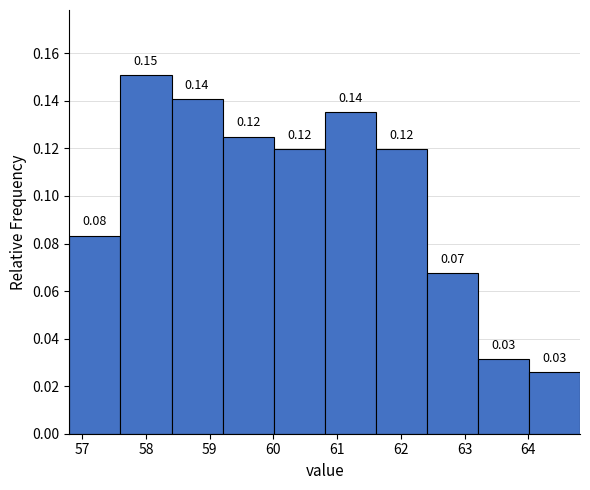

Over which range of the x-axis is the bar tallest?

57.6 to 58.4